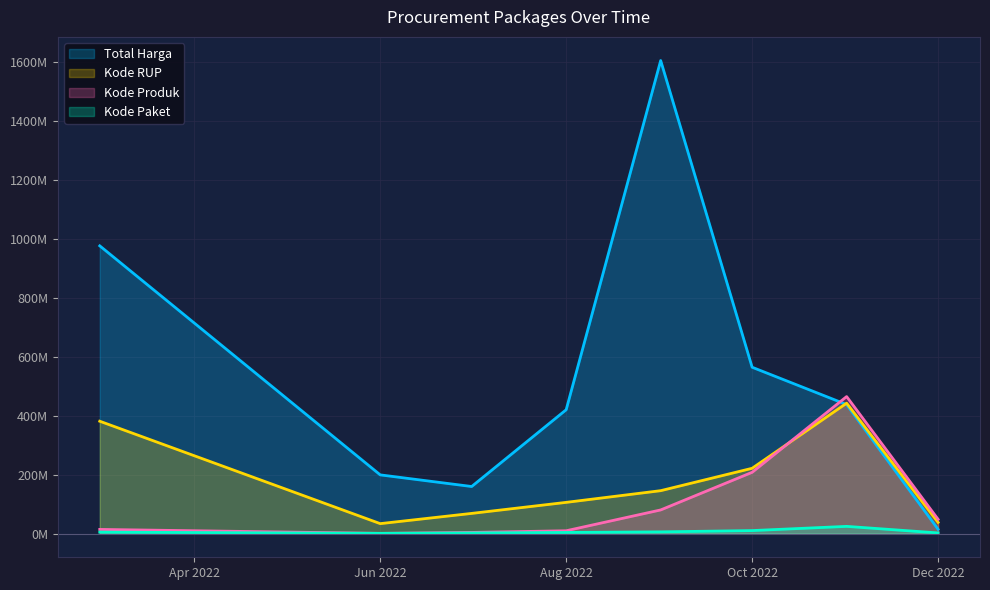

True or false: Kode Paket and Kode RUP intersect in this chart.

False